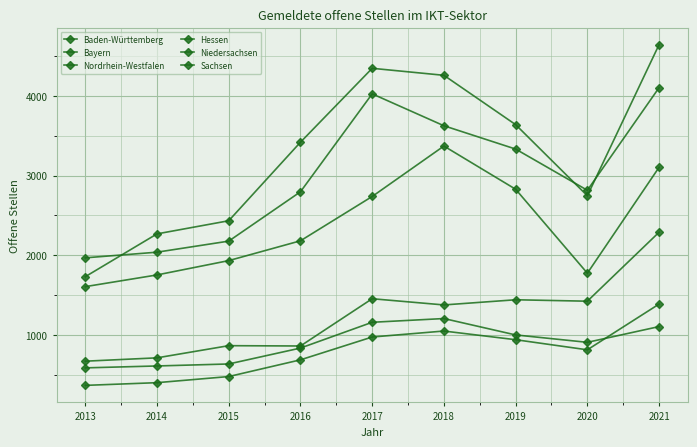

How many data points does each series have?

9